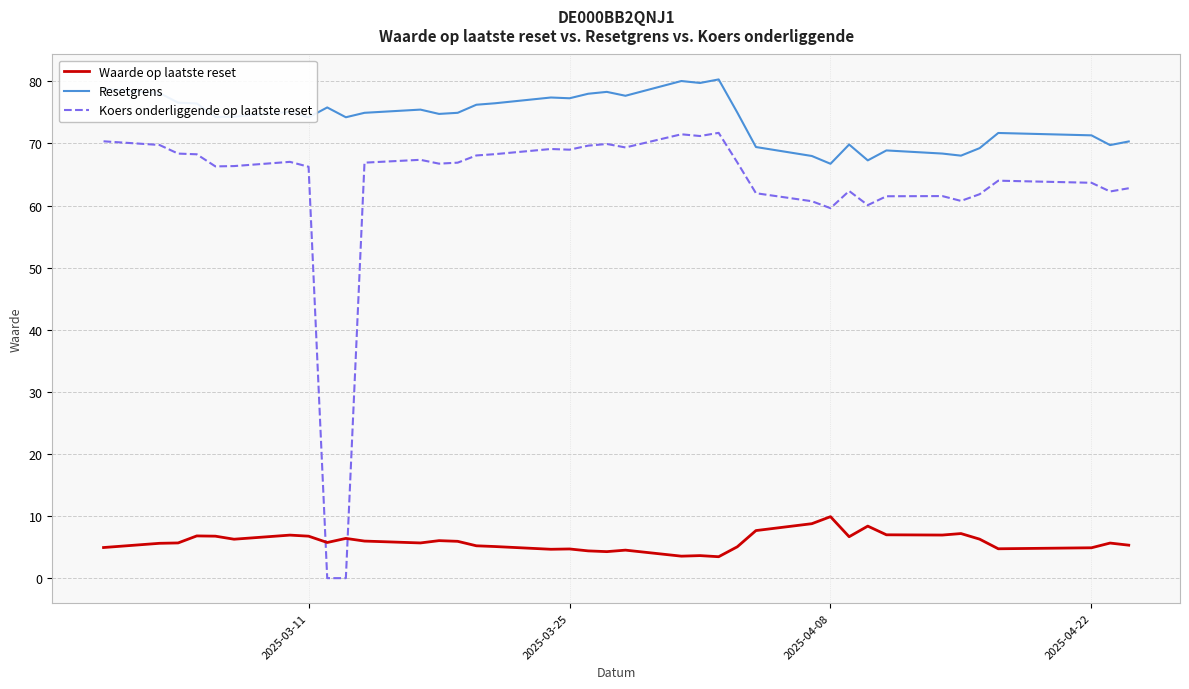

What is the maximum value for Koers onderliggende op laatste reset?

71.7